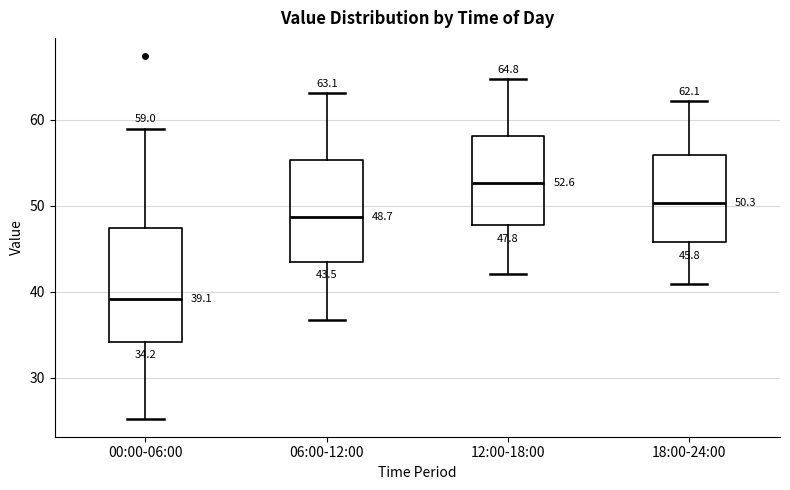

Which box is the tallest, from its lower edge to its upper edge?

00:00-06:00